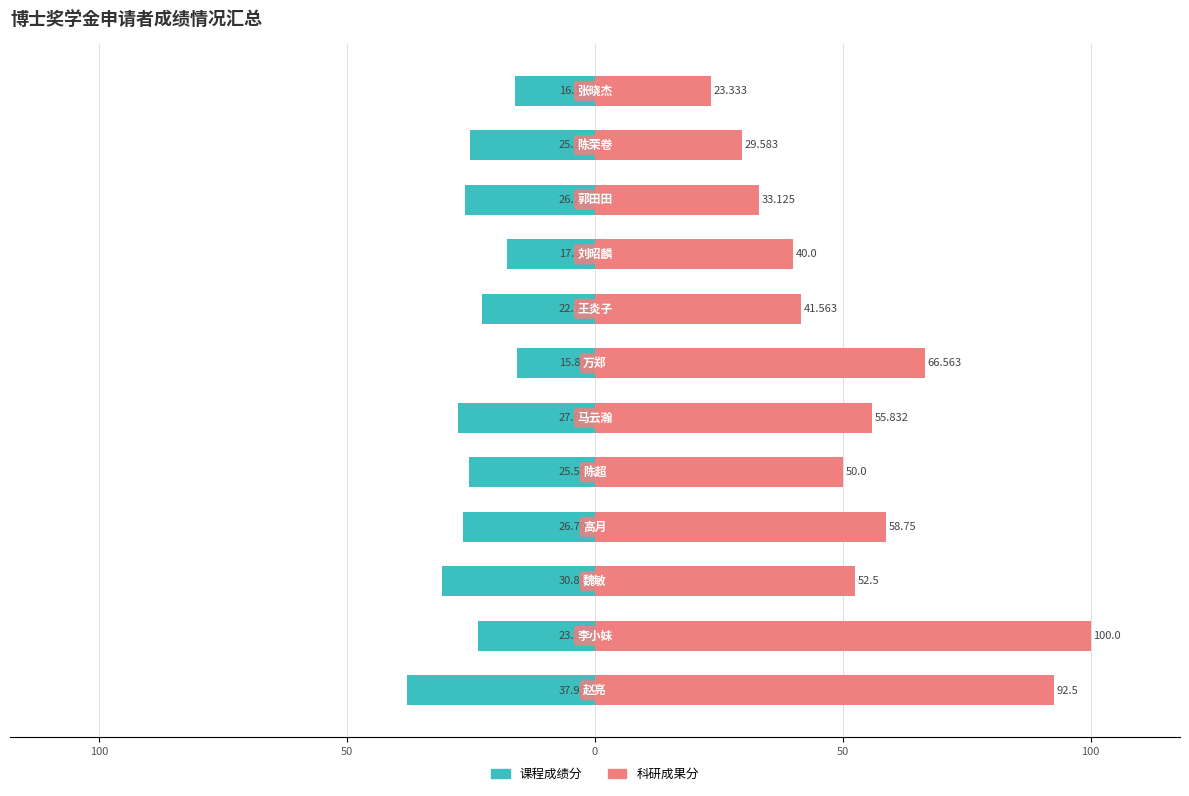

Does the chart contain any negative values?

Yes